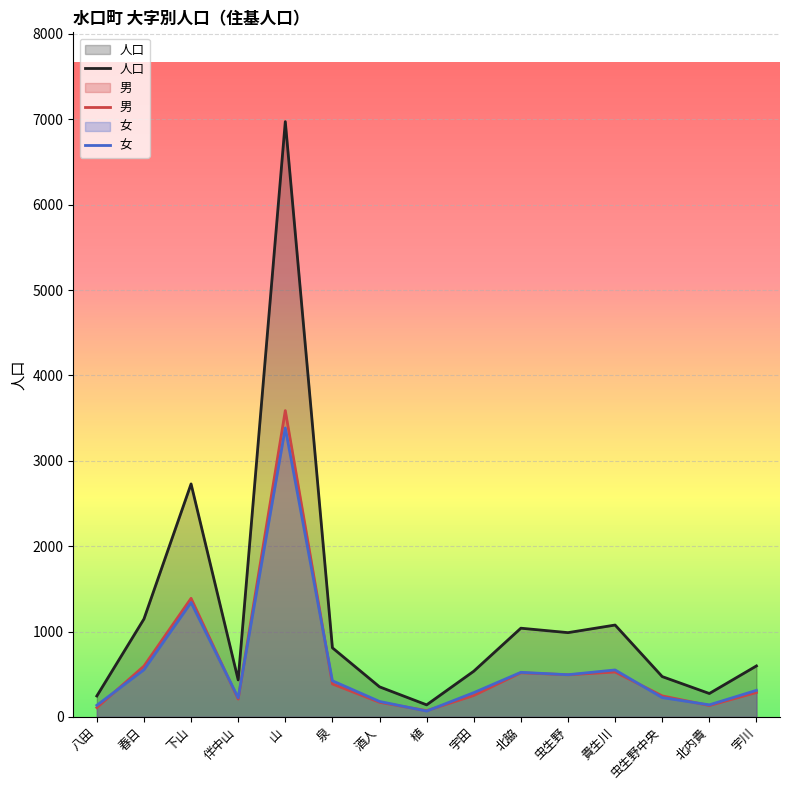

Rank the series at 宇川 from lowest to highest value.

男, 女, 人口